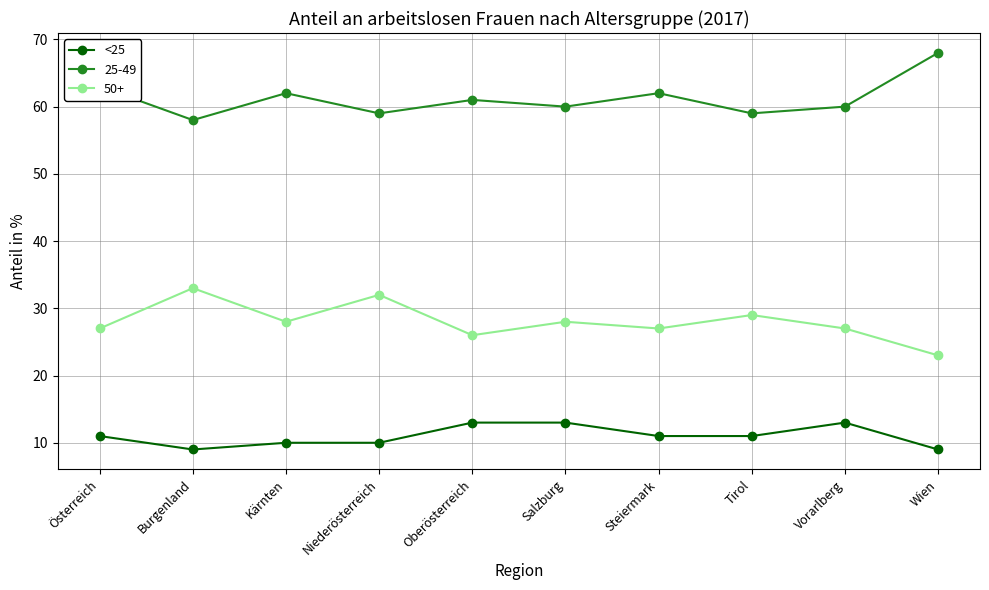

At which category does 50+ reach its first local peak?

Burgenland